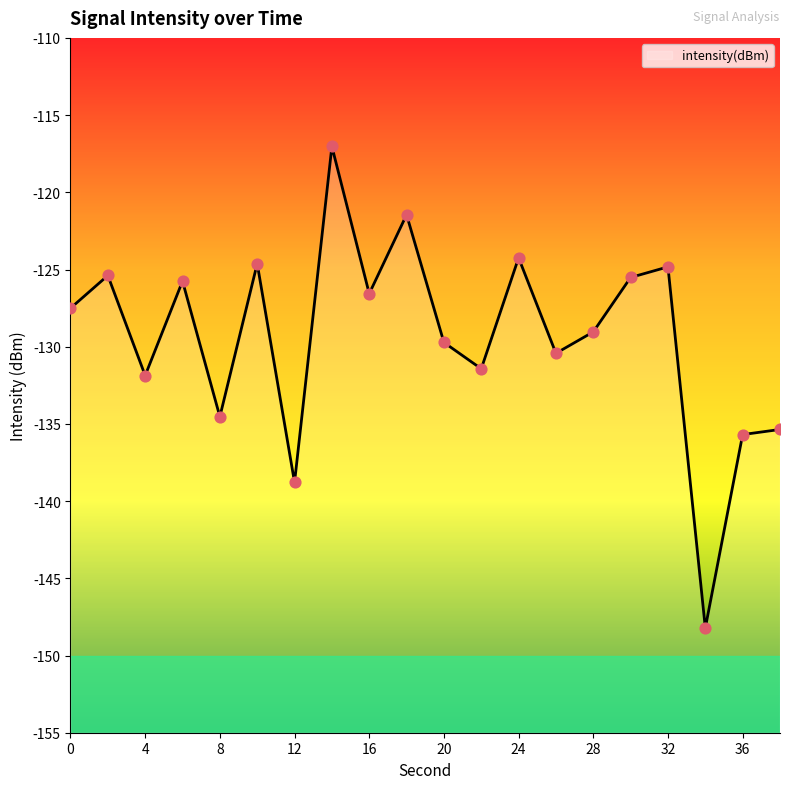

What is the change in value from 0 to 8?

-7.0